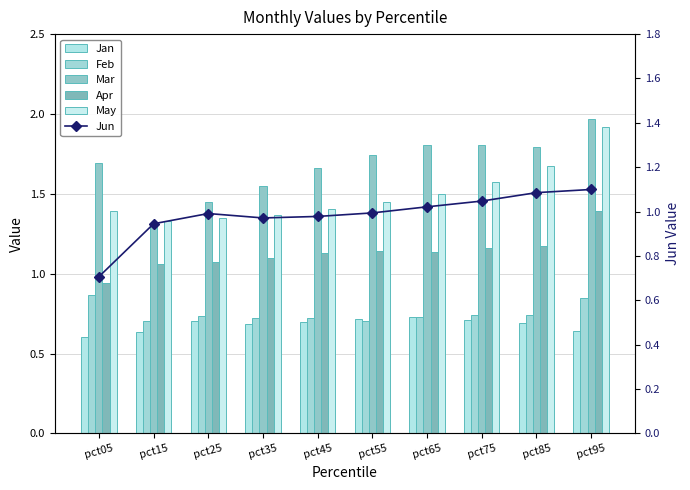

Count the Apr values in the range 1 to 2.

9